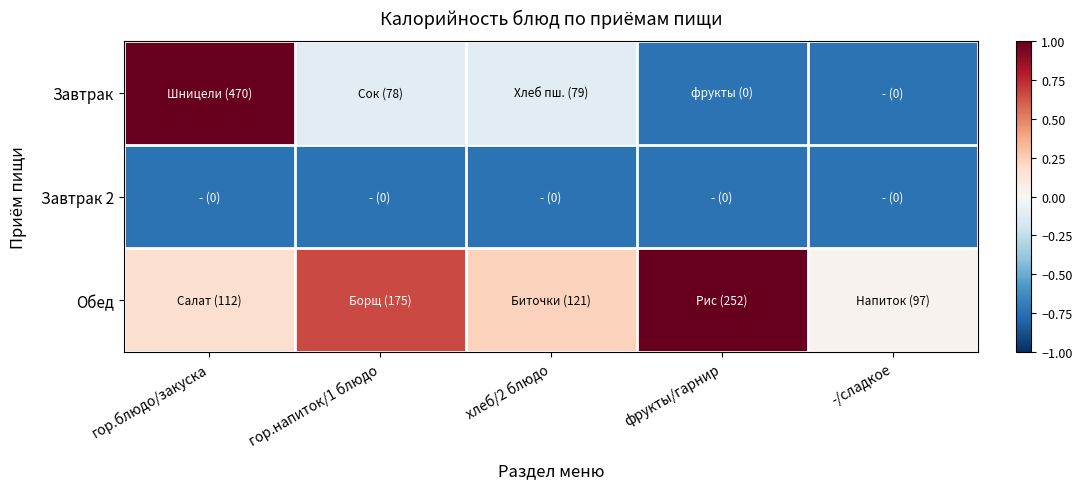

What is the total value across all series at гор.напиток/1 блюдо?

-0.2